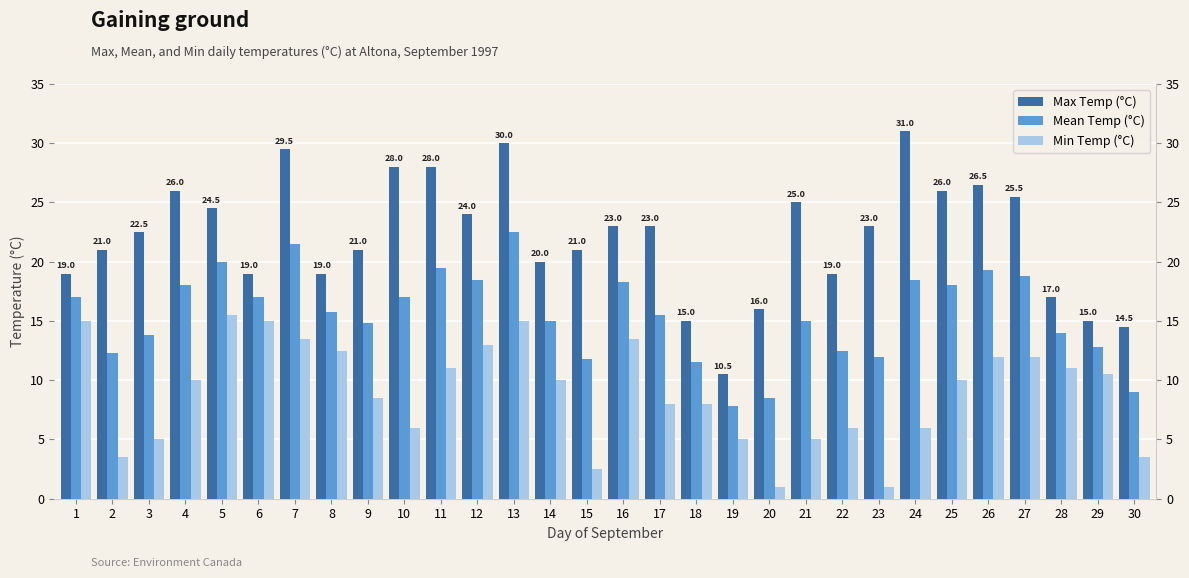

Reading left to right, what are all the values shown in this chart?

Max Temp (°C): 1=19.0	2=21.0	3=22.5	4=26.0	5=24.5	6=19.0	7=29.5	8=19.0	9=21.0	10=28.0	11=28.0	12=24.0	13=30.0	14=20.0	15=21.0	16=23.0	17=23.0	18=15.0	19=10.5	20=16.0	21=25.0	22=19.0	23=23.0	24=31.0	25=26.0	26=26.5	27=25.5	28=17.0	29=15.0	30=14.5
Mean Temp (°C): 1=17.0	2=12.3	3=13.8	4=18.0	5=20.0	6=17.0	7=21.5	8=15.8	9=14.8	10=17.0	11=19.5	12=18.5	13=22.5	14=15.0	15=11.8	16=18.3	17=15.5	18=11.5	19=7.8	20=8.5	21=15.0	22=12.5	23=12.0	24=18.5	25=18.0	26=19.3	27=18.8	28=14.0	29=12.8	30=9.0
Min Temp (°C): 1=15.0	2=3.5	3=5.0	4=10.0	5=15.5	6=15.0	7=13.5	8=12.5	9=8.5	10=6.0	11=11.0	12=13.0	13=15.0	14=10.0	15=2.5	16=13.5	17=8.0	18=8.0	19=5.0	20=1.0	21=5.0	22=6.0	23=1.0	24=6.0	25=10.0	26=12.0	27=12.0	28=11.0	29=10.5	30=3.5